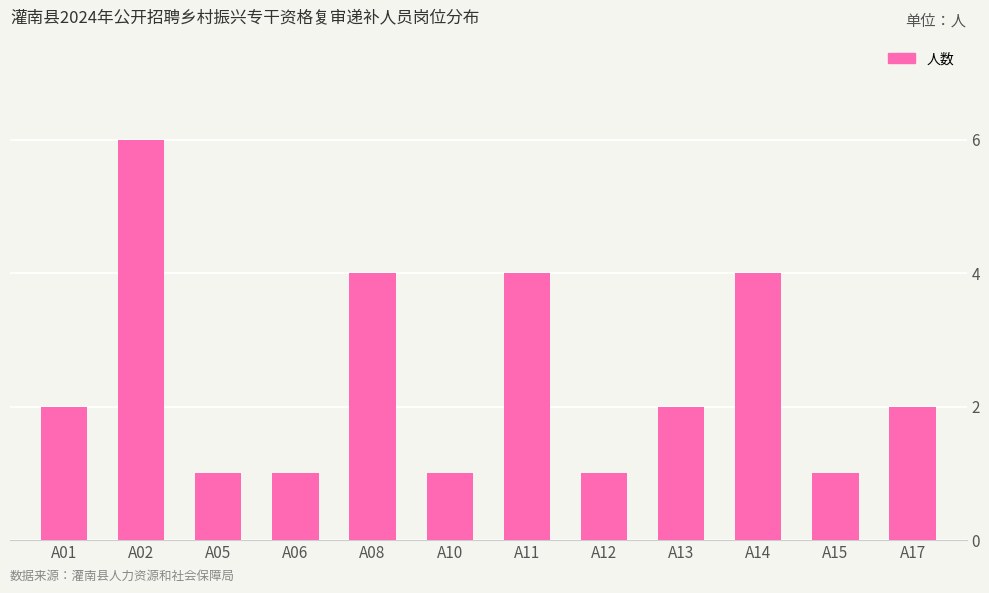

What is the greatest value displayed?

6